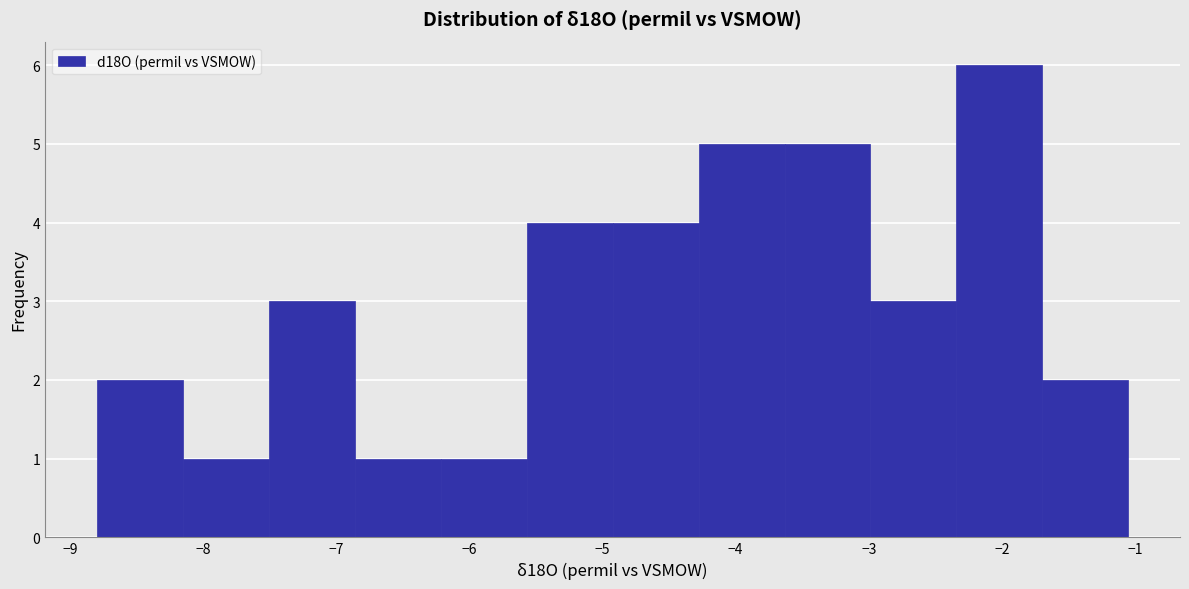

Reading left to right, list every bar in this chart as the range it spans on the x-axis followed by its height. Neither the bar edges nor the heights are printed on the chart, so give them approximately, as read against the axes.

-8.8 to -8.2: 2
-8.2 to -7.5: 1
-7.5 to -6.9: 3
-6.9 to -6.2: 1
-6.2 to -5.6: 1
-5.6 to -4.9: 4
-4.9 to -4.3: 4
-4.3 to -3.6: 5
-3.6 to -3.0: 5
-3.0 to -2.3: 3
-2.3 to -1.7: 6
-1.7 to -1.0: 2